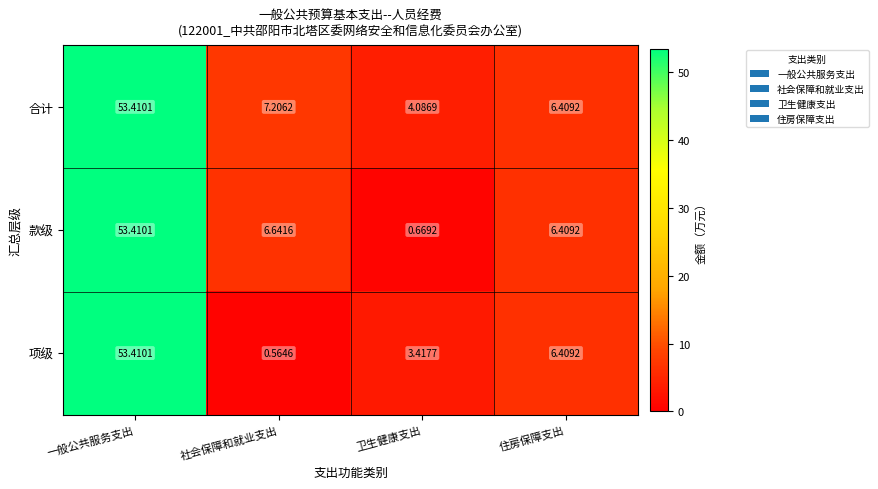

List the series in order of their overall mean, lowest first.

项级, 款级, 合计